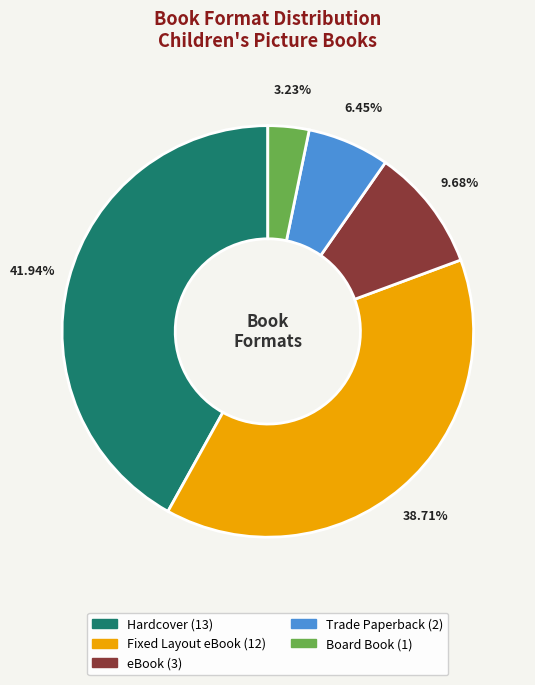

Does any single category account for the majority?

No